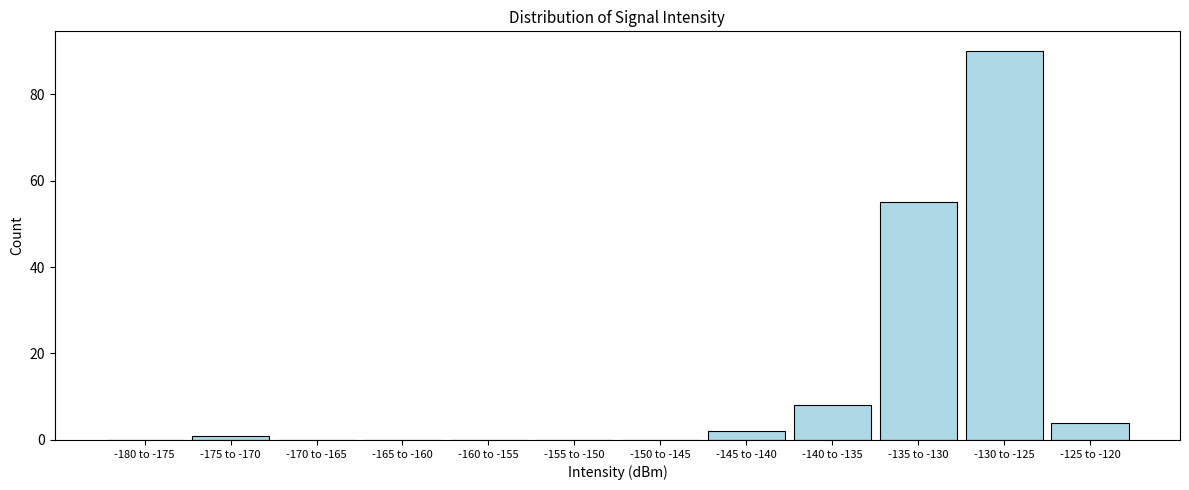

Reading left to right, what are all the values shown in this chart?

-180 to -175=0	-175 to -170=1	-170 to -165=0	-165 to -160=0	-160 to -155=0	-155 to -150=0	-150 to -145=0	-145 to -140=2	-140 to -135=8	-135 to -130=55	-130 to -125=90	-125 to -120=4